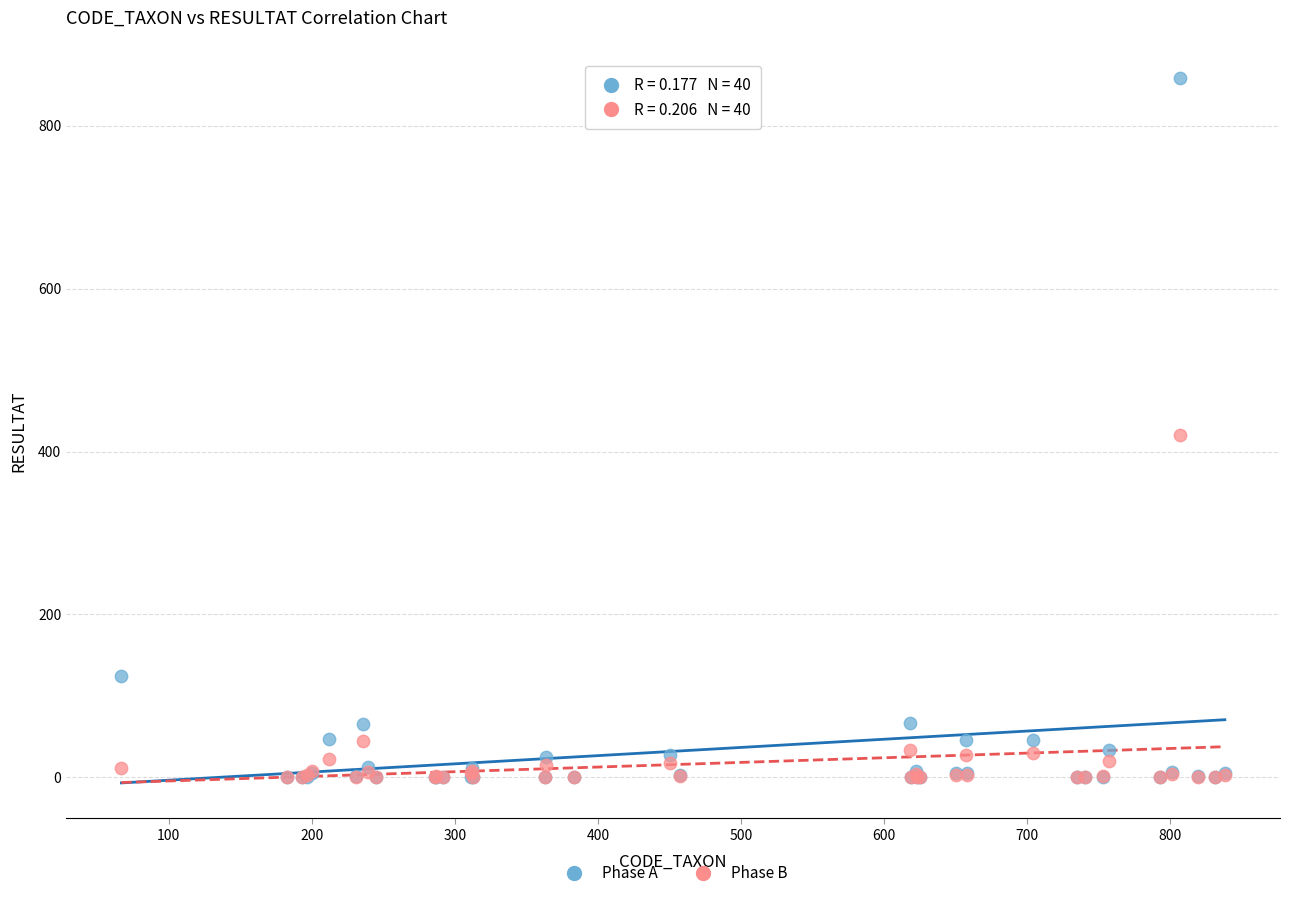

What are all the series names shown in the legend?

Phase A, Phase B